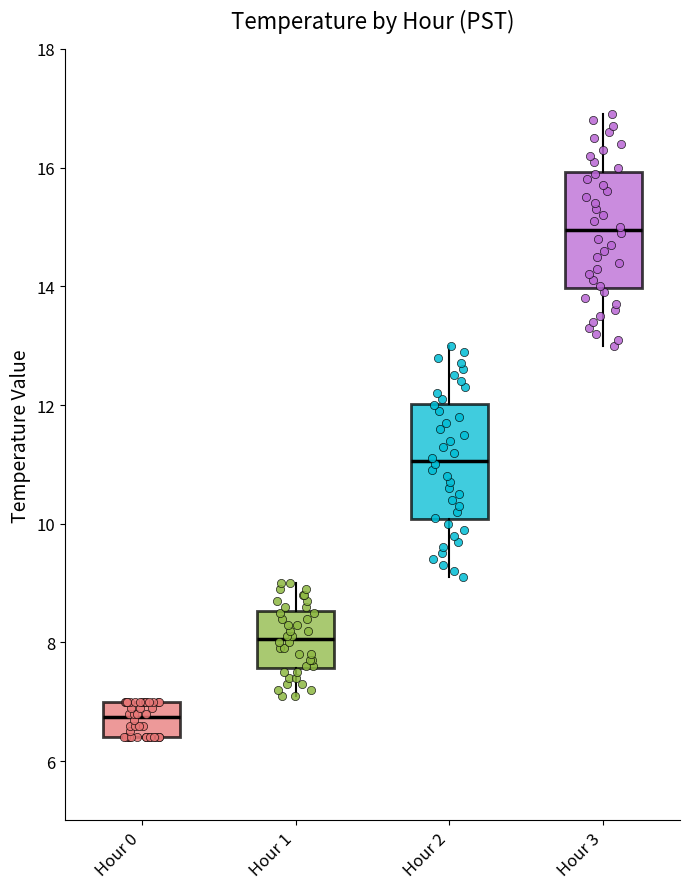

Where is the upper edge of the box for Hour 3 on the y-axis? The values are not printed on the chart, so give them approximately, as read against the axis.

16.0